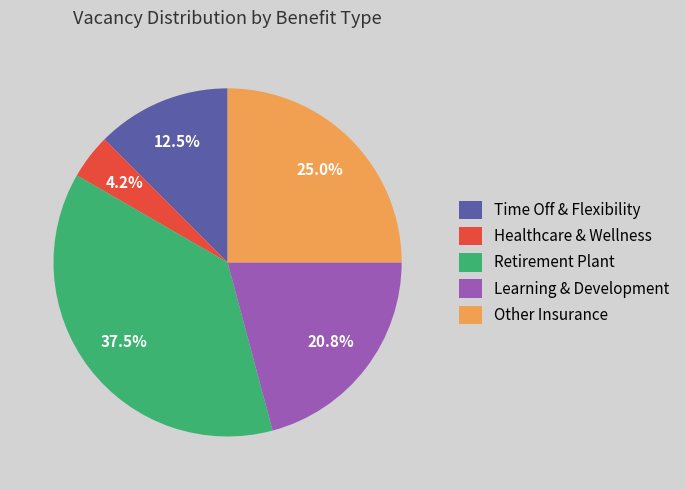

Rank the categories by value from lowest to highest.

Healthcare & Wellness, Time Off & Flexibility, Learning & Development, Other Insurance, Retirement Plant